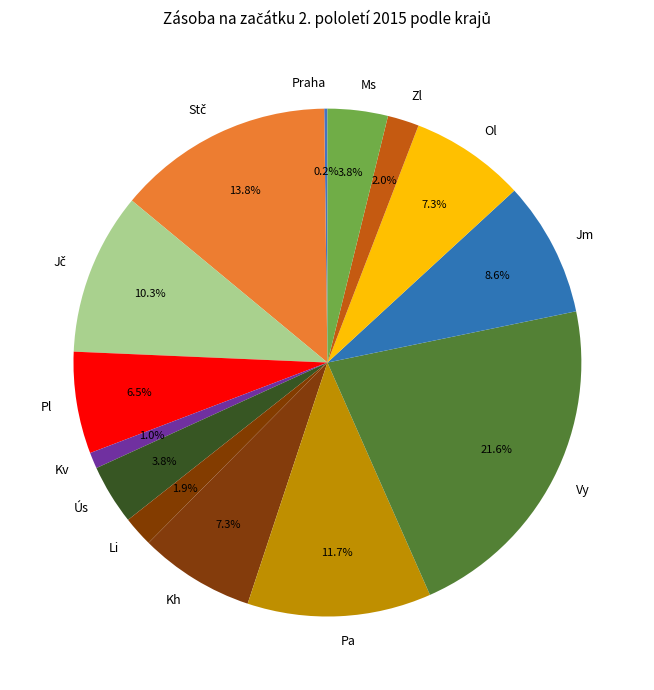

Which slice is the largest?

Vy